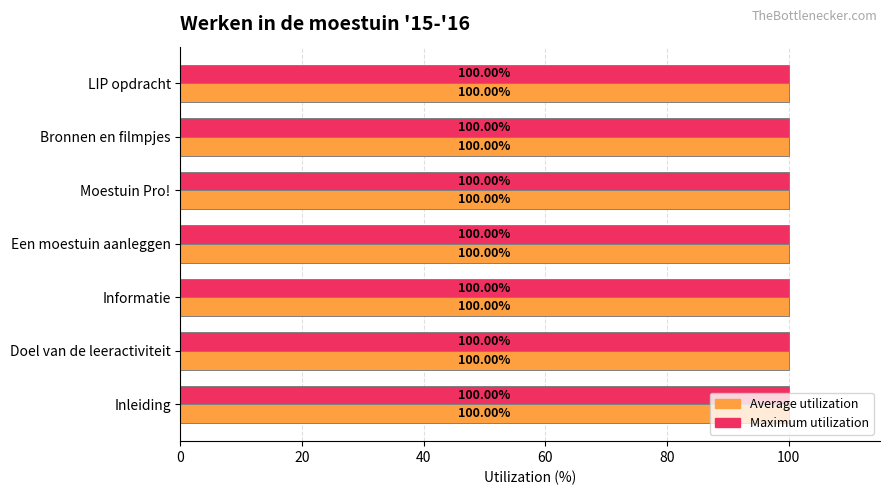

What is the sum of all Average utilization values?

700.0